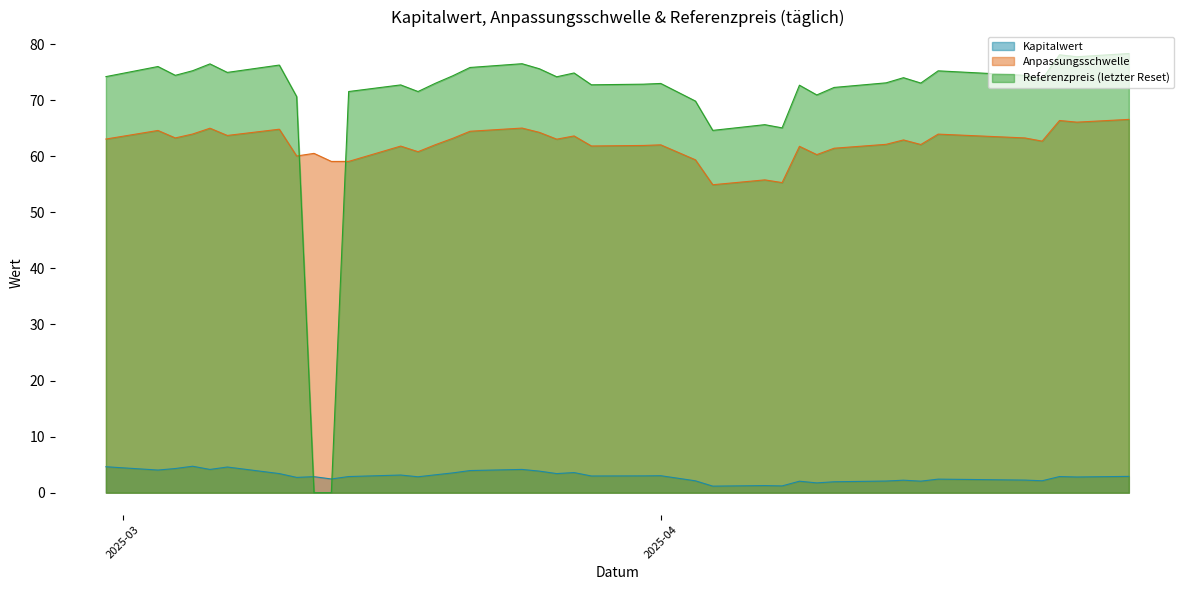

What is the difference between the second highest and second lowest values in the Referenzpreis (letzter Reset) series?

78.1